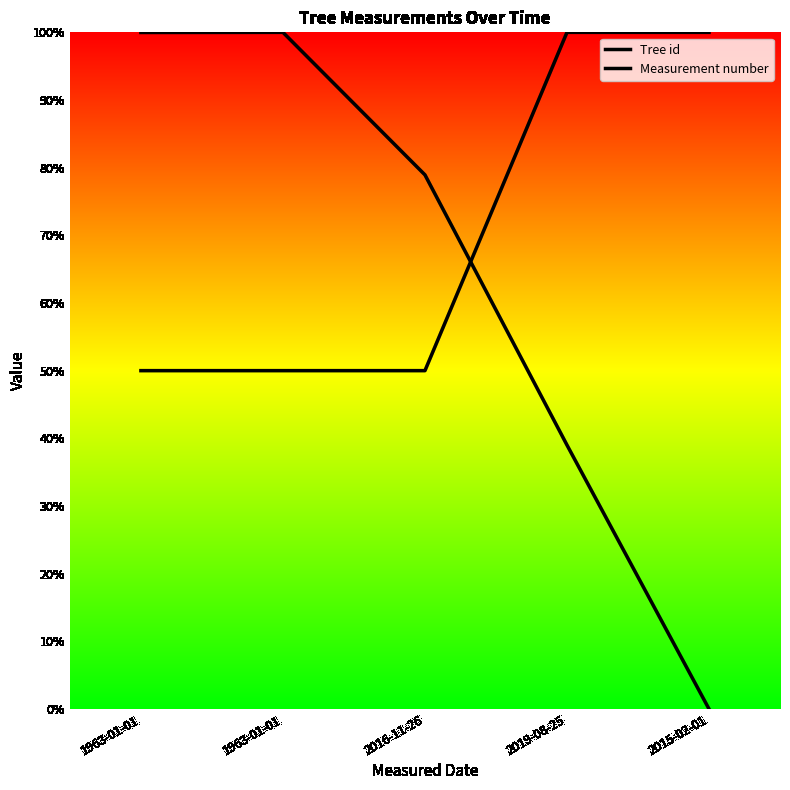

Which has a higher value, 1963-01-01 or 2016-11-26?

1963-01-01